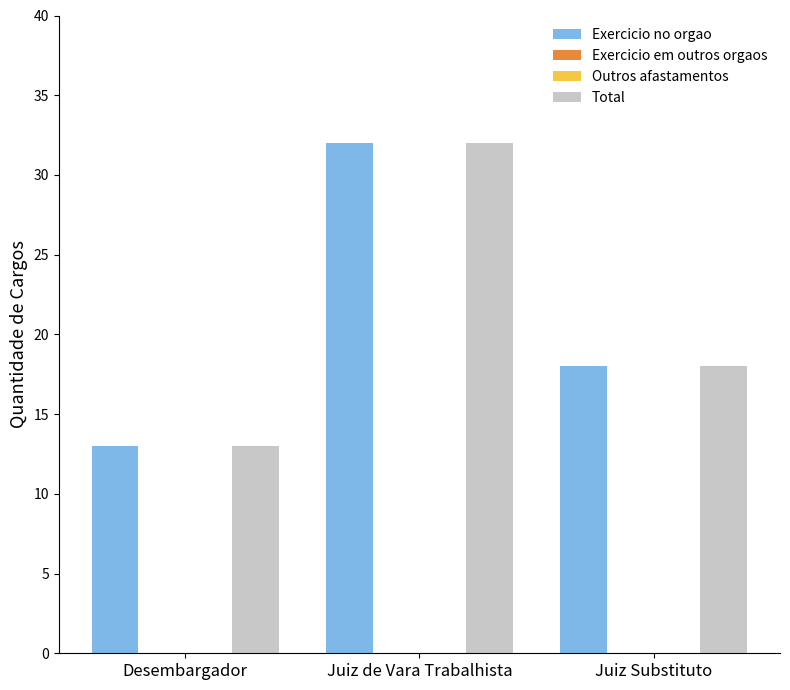

Reading left to right, transcribe all the data shown in this chart.

Exercicio no orgao: 13	32	18
Exercicio em outros orgaos: 0	0	0
Outros afastamentos: 0	0	0
Total: 13	32	18